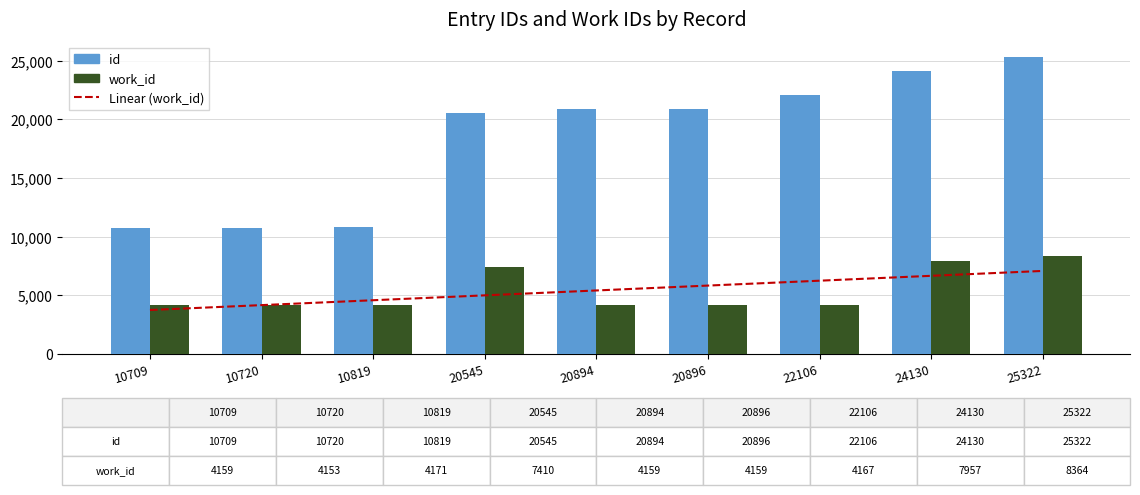

At which category is the sum across all series the highest?

25322